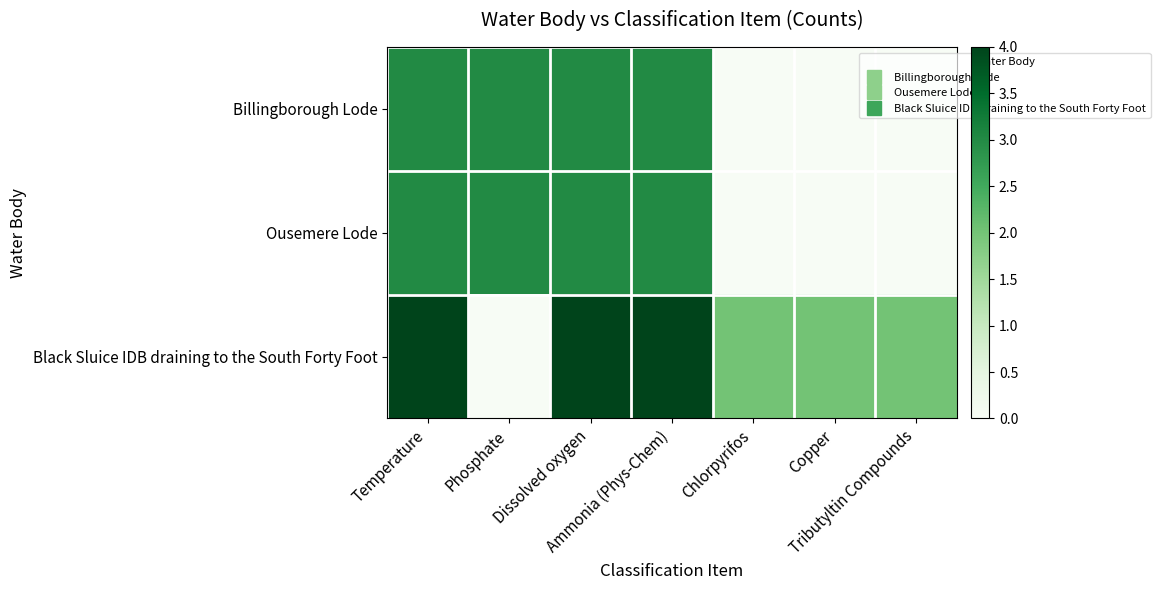

Which series changed the most between Temperature and Copper?

Billingborough Lode